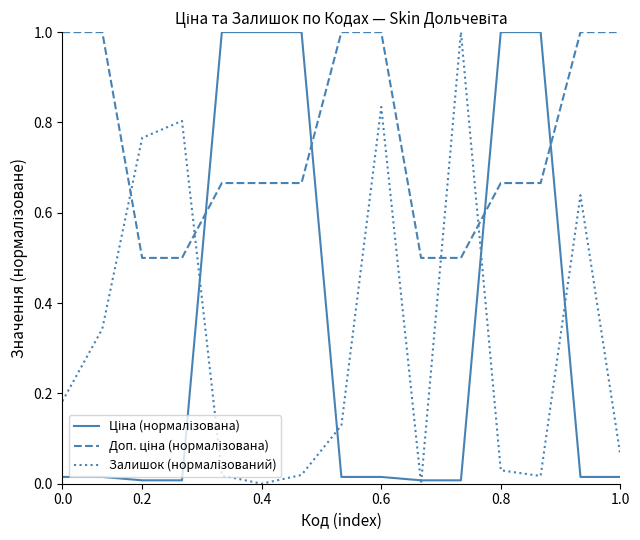

What is the maximum value shown in the chart?

1.0